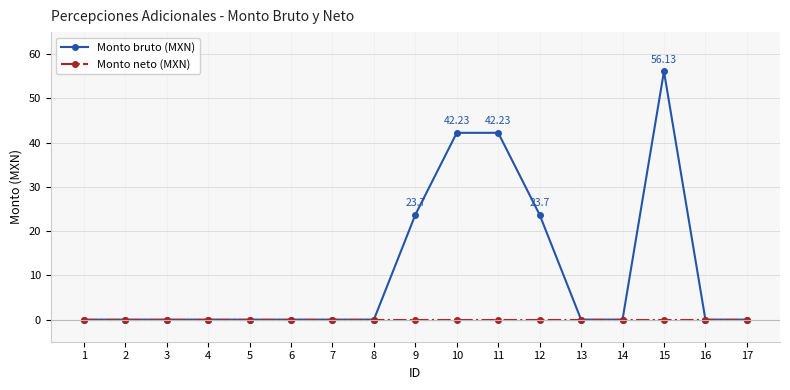

Which category has the highest value across all series?

15